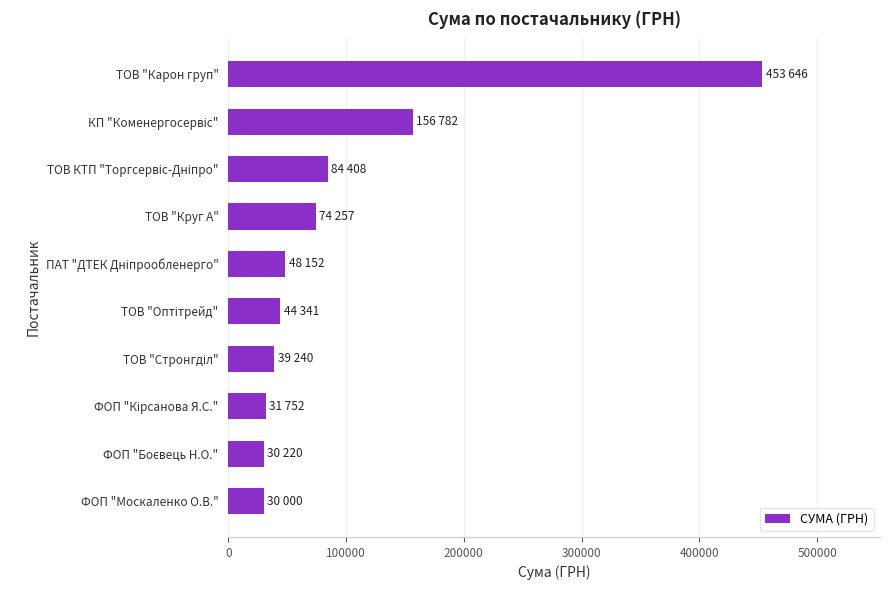

The chart shows a value of 74256.6 at ТОВ "Круг А". True or false?

True